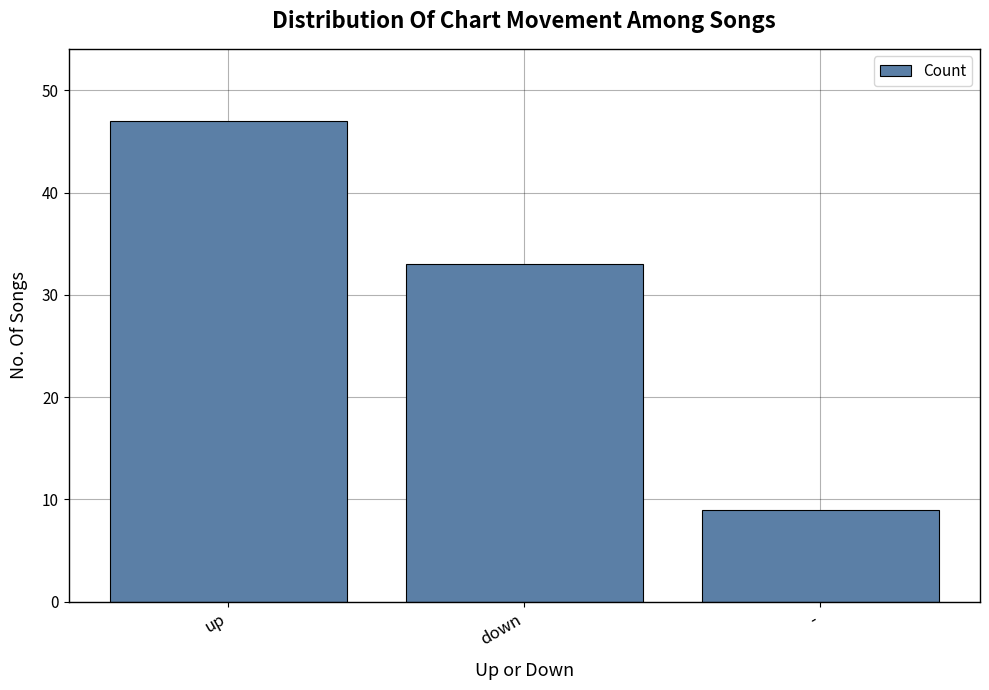

What is the greatest value displayed?

47